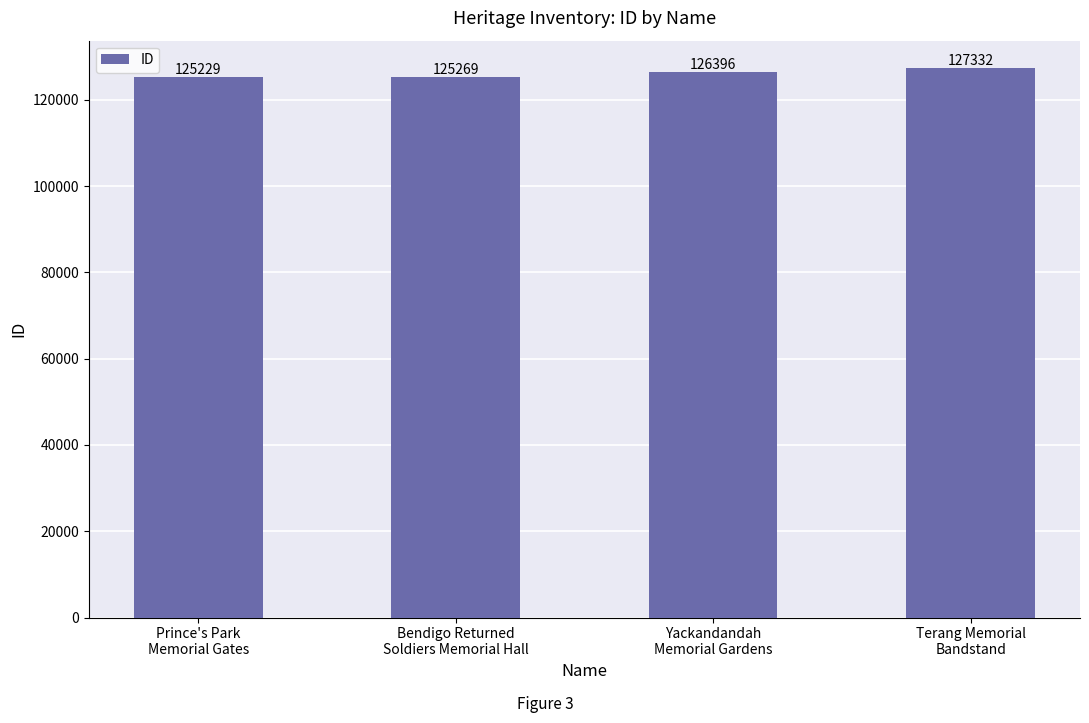

True or false: the data shows 37104 at Bendigo Returned
Soldiers Memorial Hall.

False